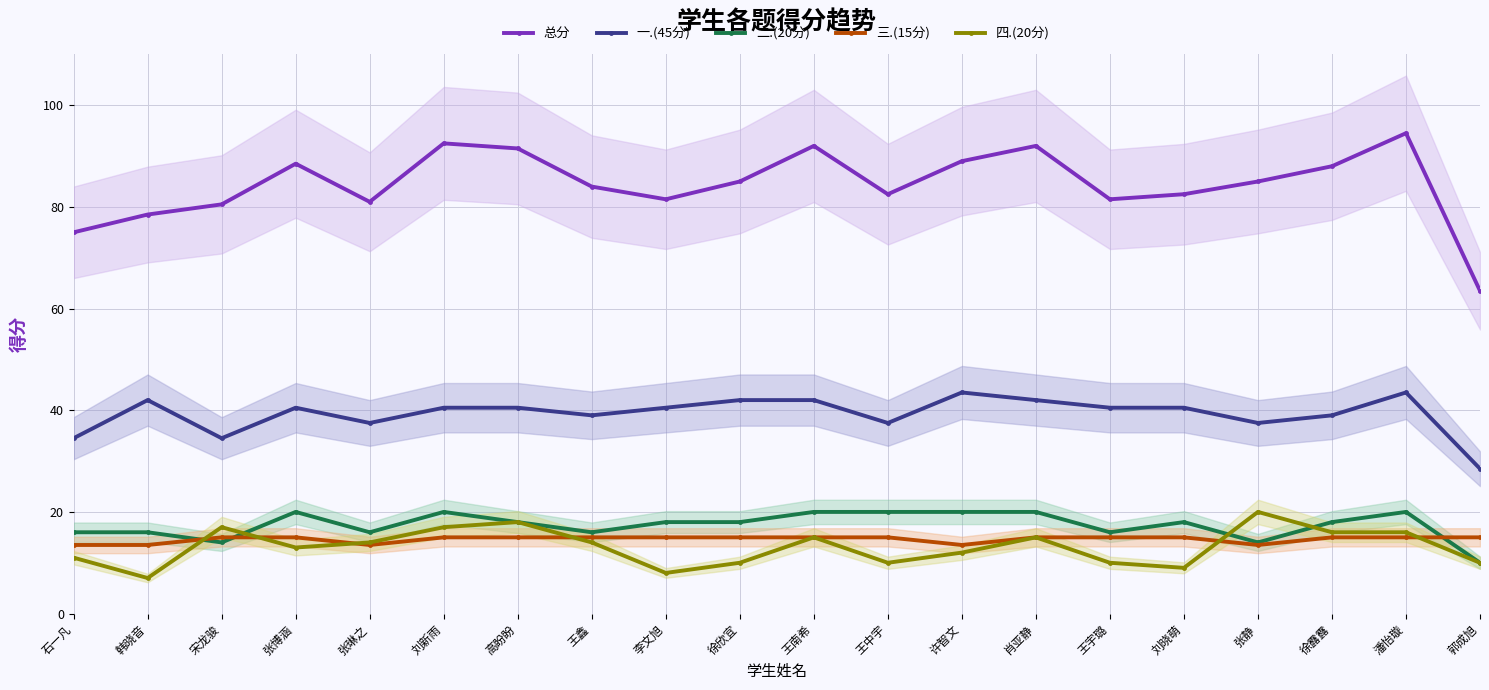

True or false: 总分 has a value of 63.5 at 郭成旭.

True